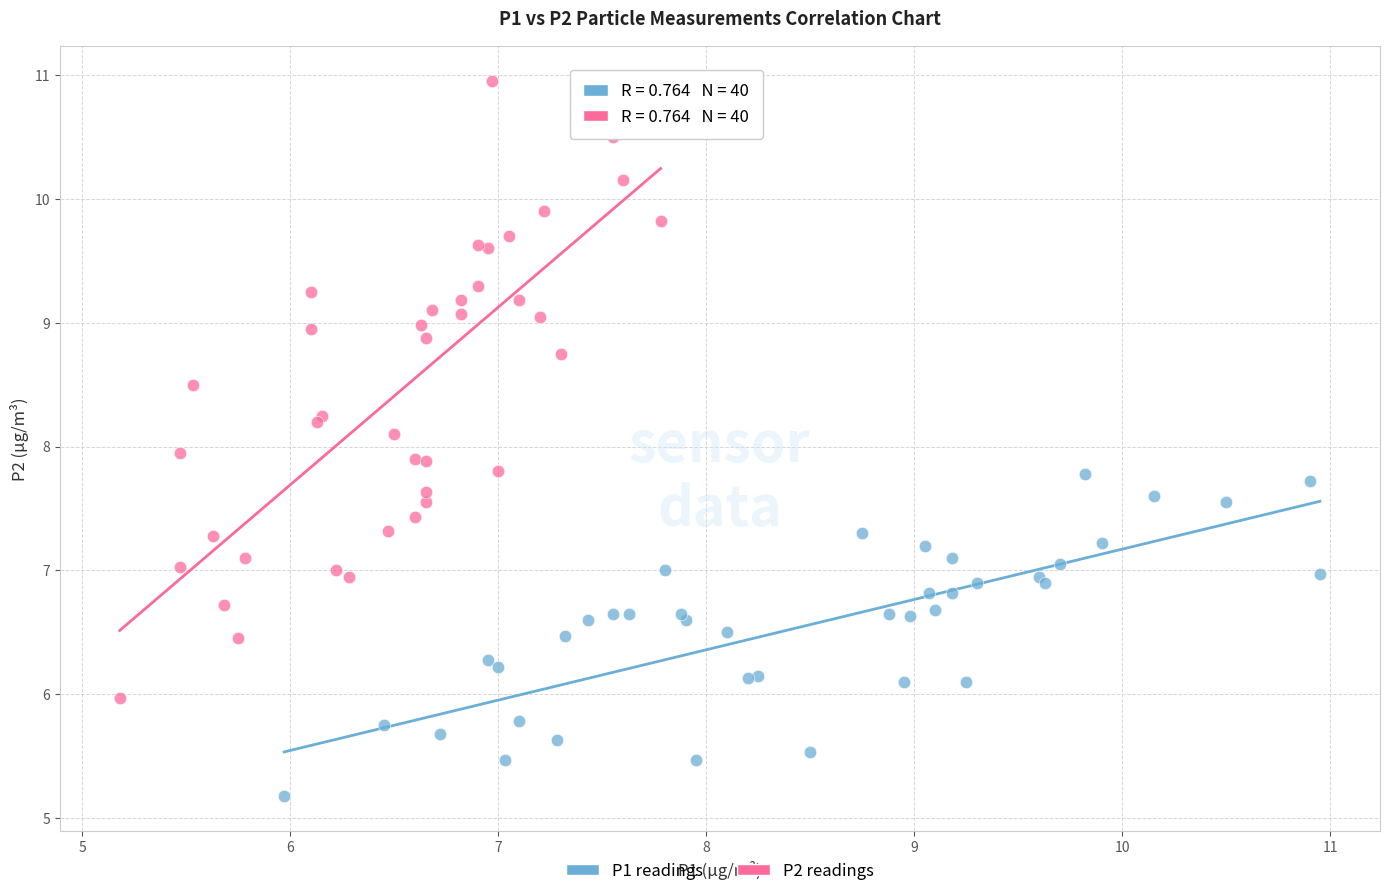

Which series contains the lowest Y value?

P1 readings